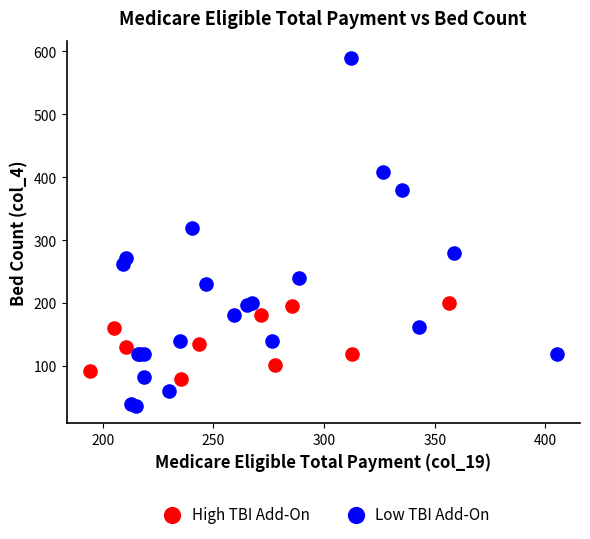

Which series reaches the maximum Y coordinate?

Low TBI Add-On